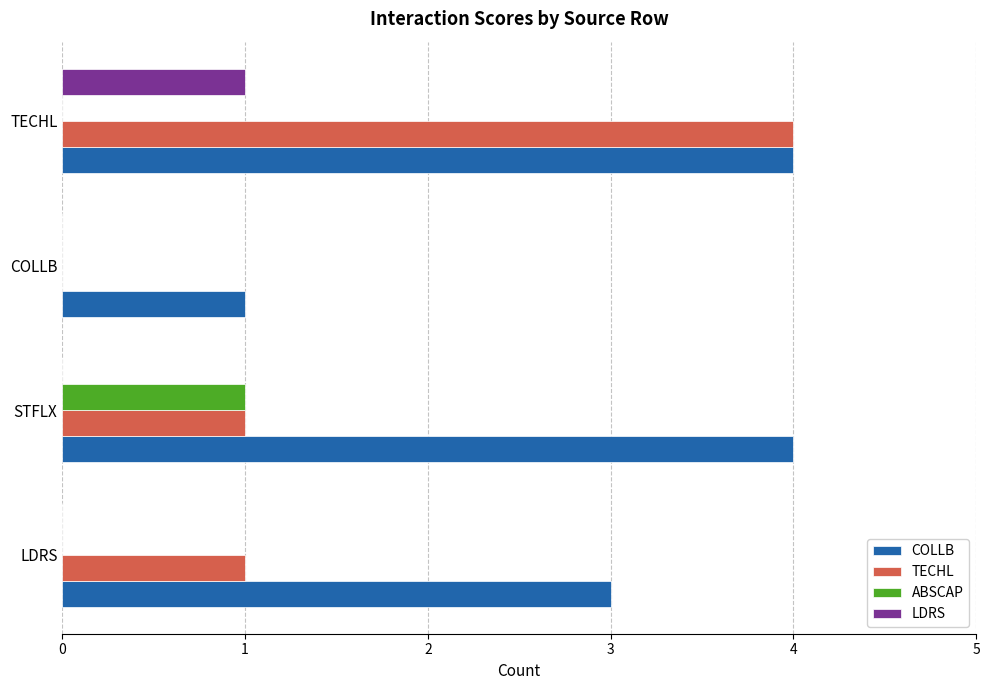

Count the number of data series in this chart.

4